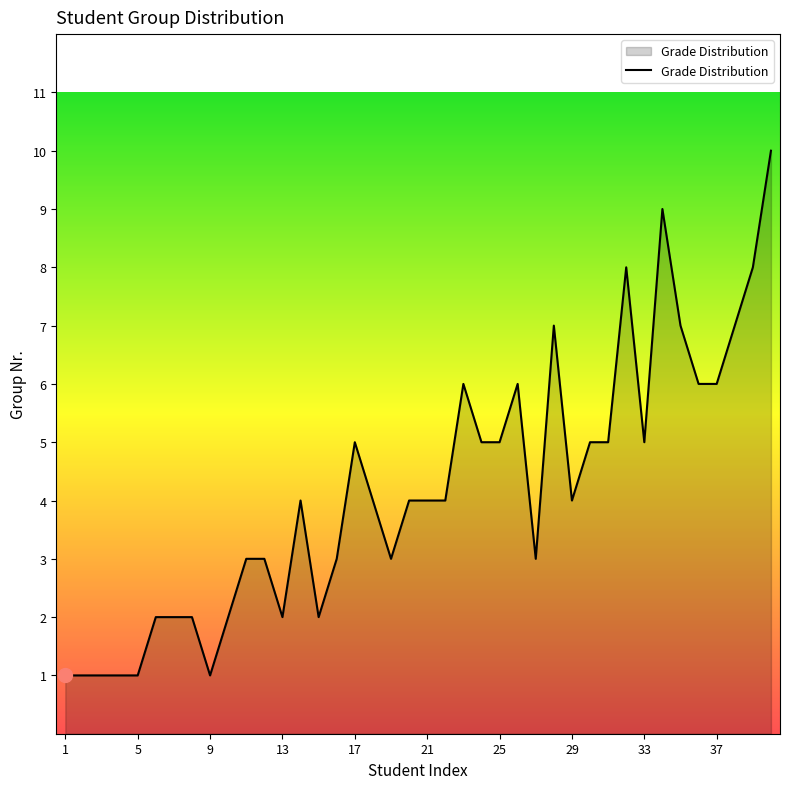

What is the difference between the maximum and minimum values?

9